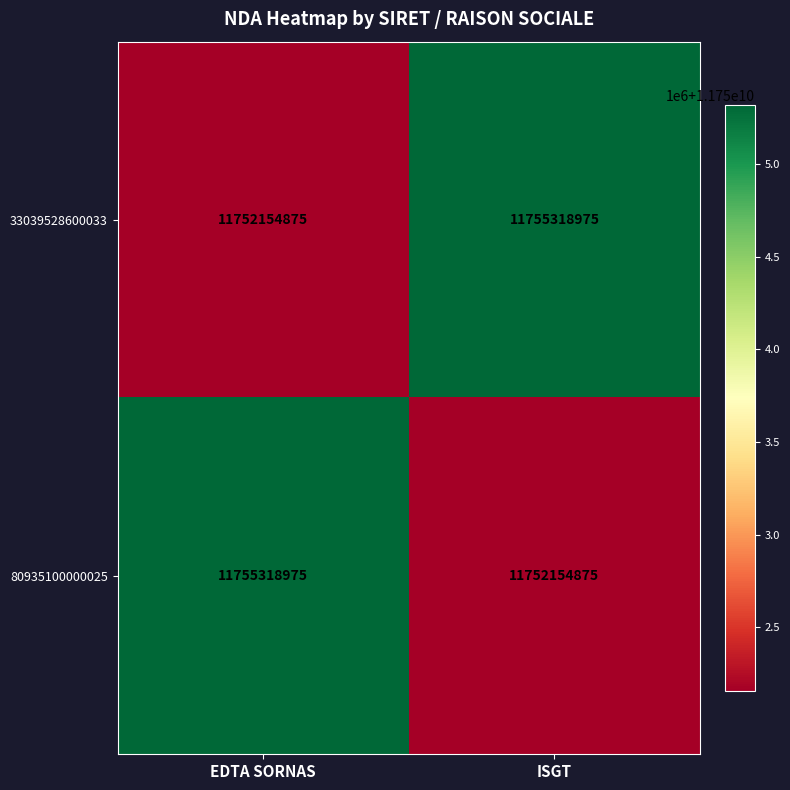

What is the difference between the highest and lowest values at EDTA SORNAS?

3164100